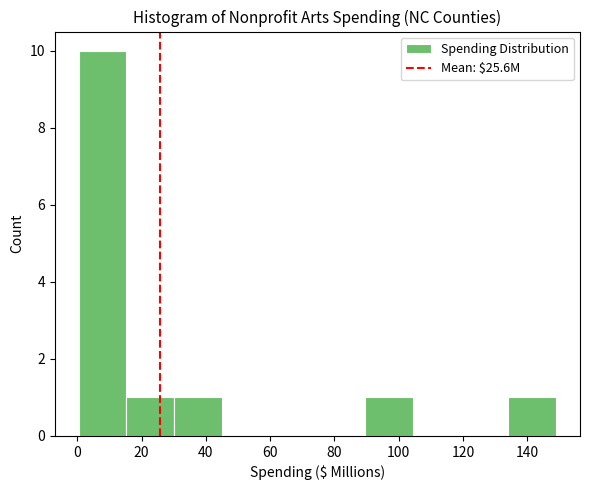

Over which range of the x-axis is the bar tallest?

0 to 16